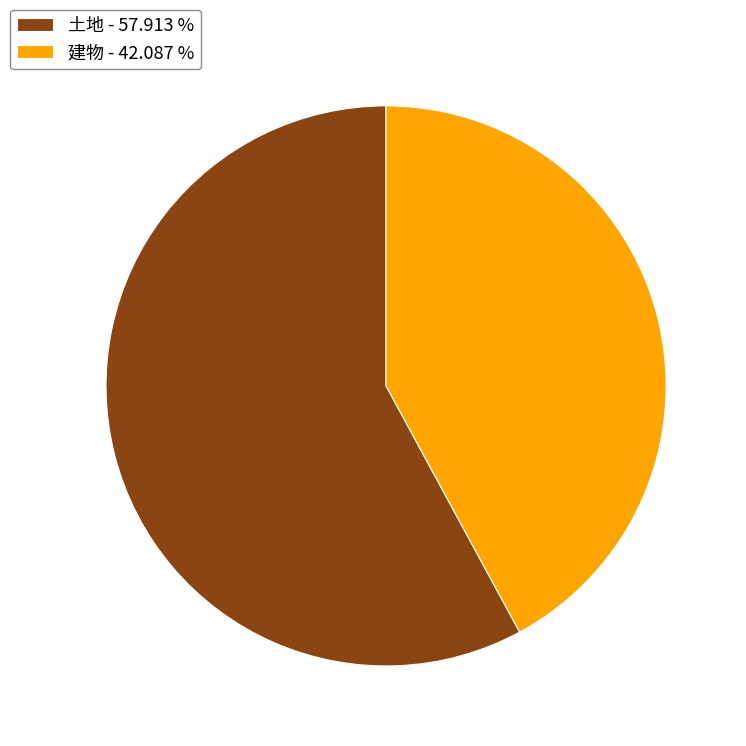

Which category accounts for the majority?

土地 - 57.913 %